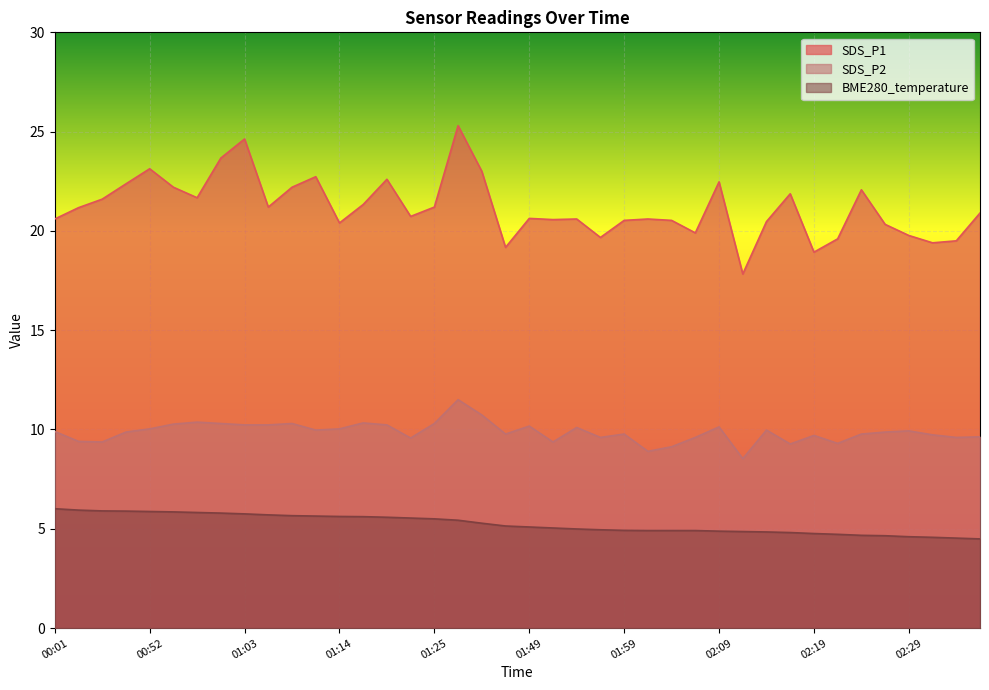

How many values in the SDS_P1 series exceed 20?

31